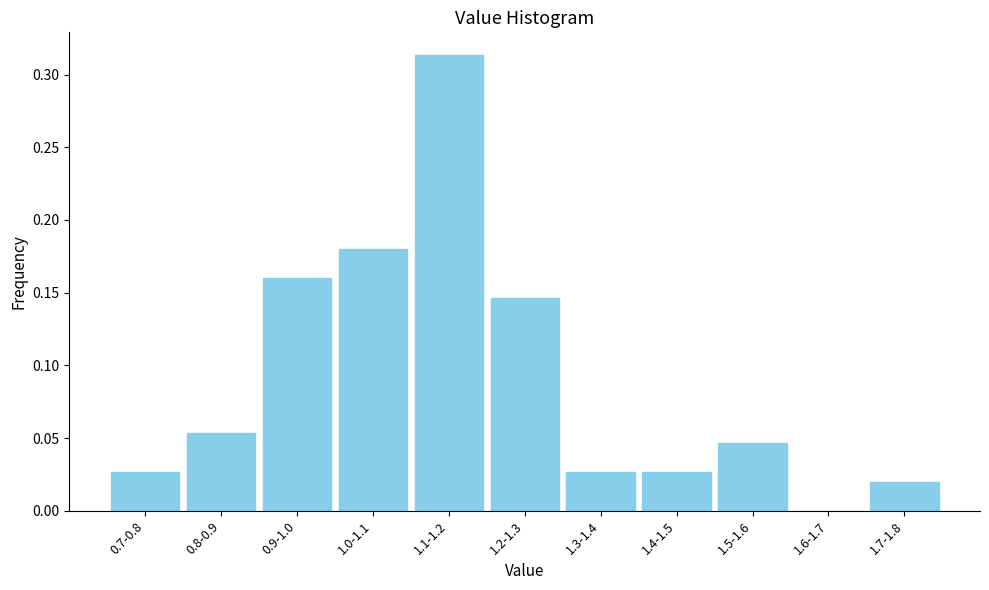

Which category has the highest value across all series?

1.1-1.2